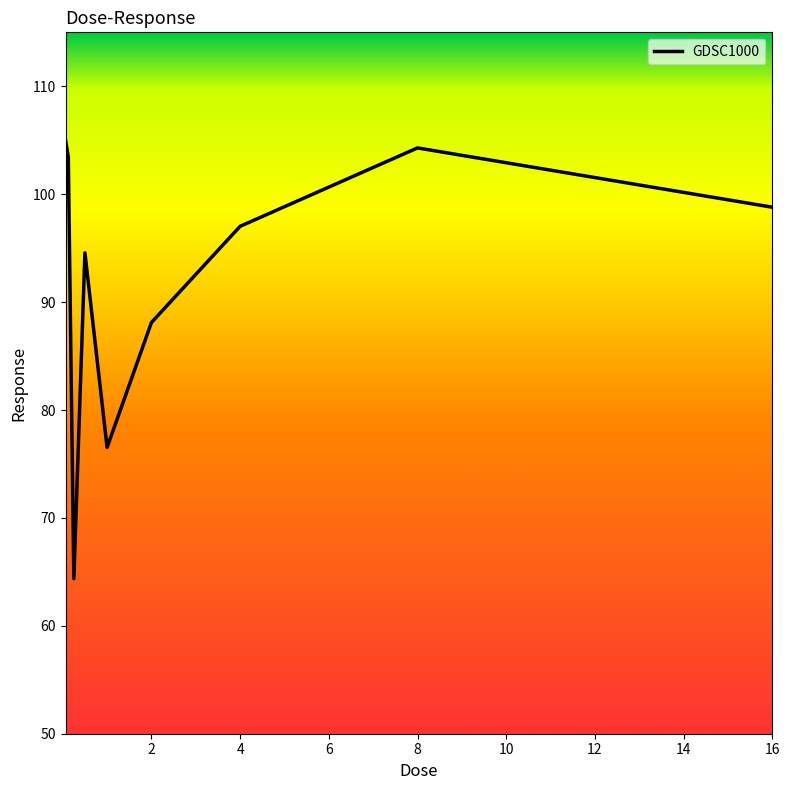

Reading right to left, what are all the values shown in this chart?

98.8	104.3	97.0	88.1	76.5	94.6	64.4	103.4	105.0